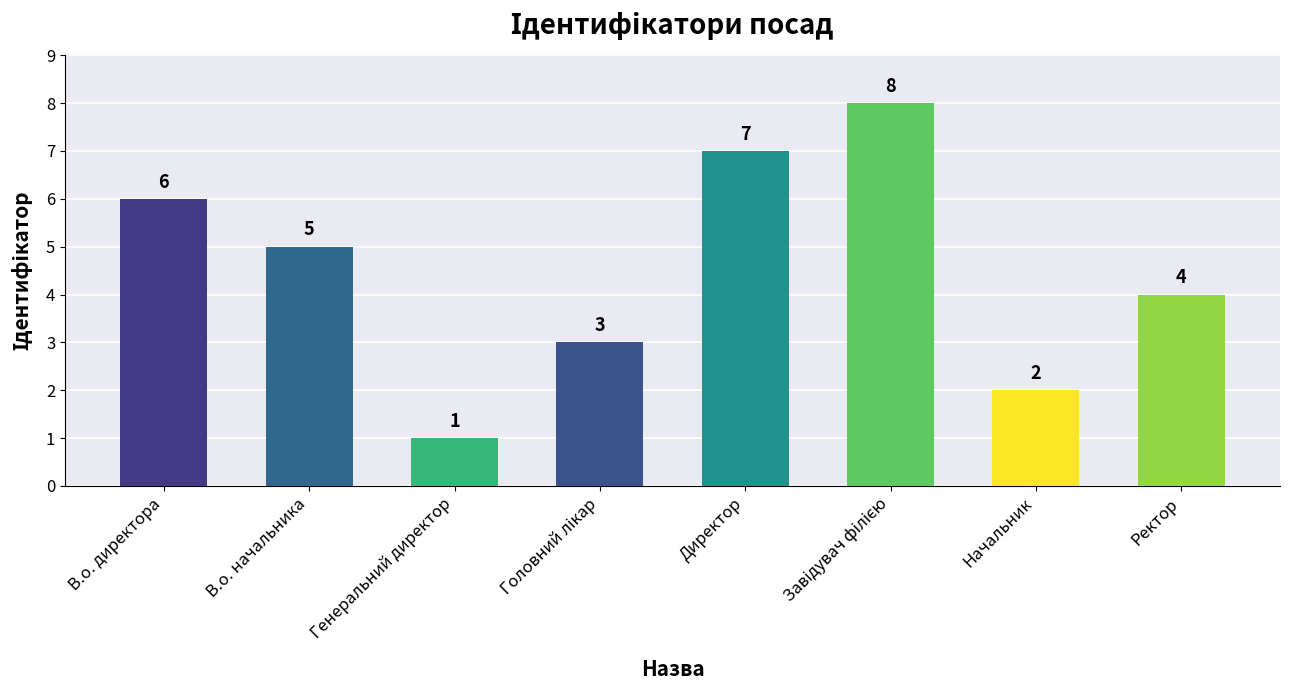

What is the sum of all values?

36